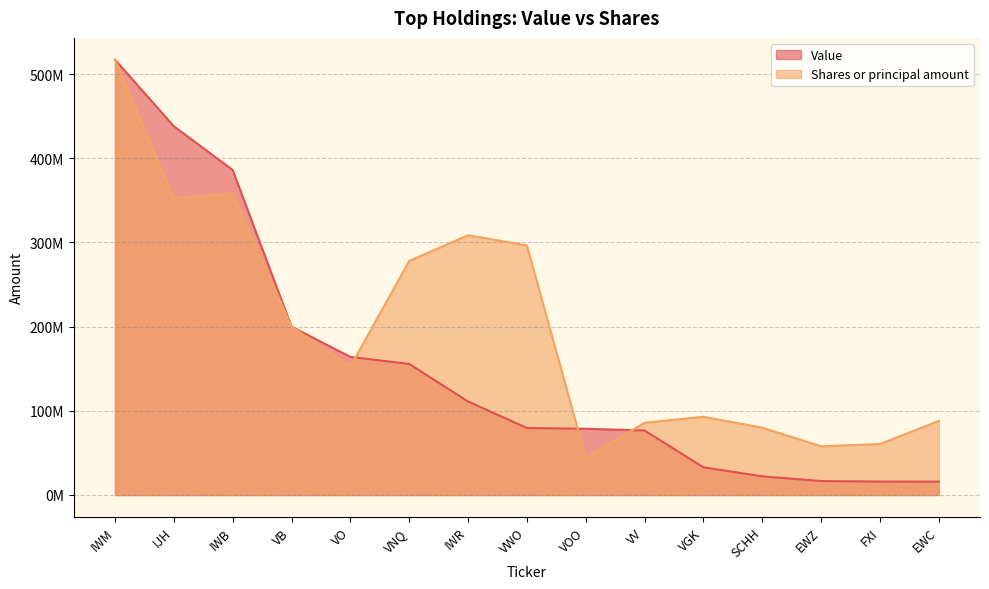

Rank the categories by Shares or principal amount value from highest to lowest.

IWM, IWB, IJH, IWR, VWO, VNQ, VB, VO, VGK, EWC, VV, SCHH, FXI, EWZ, VOO